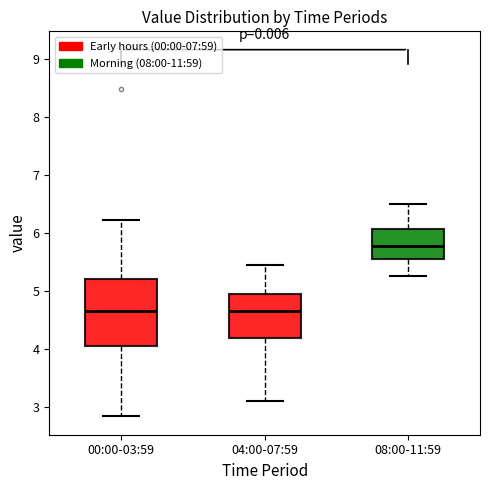

Which box has the highest median line?

08:00-11:59